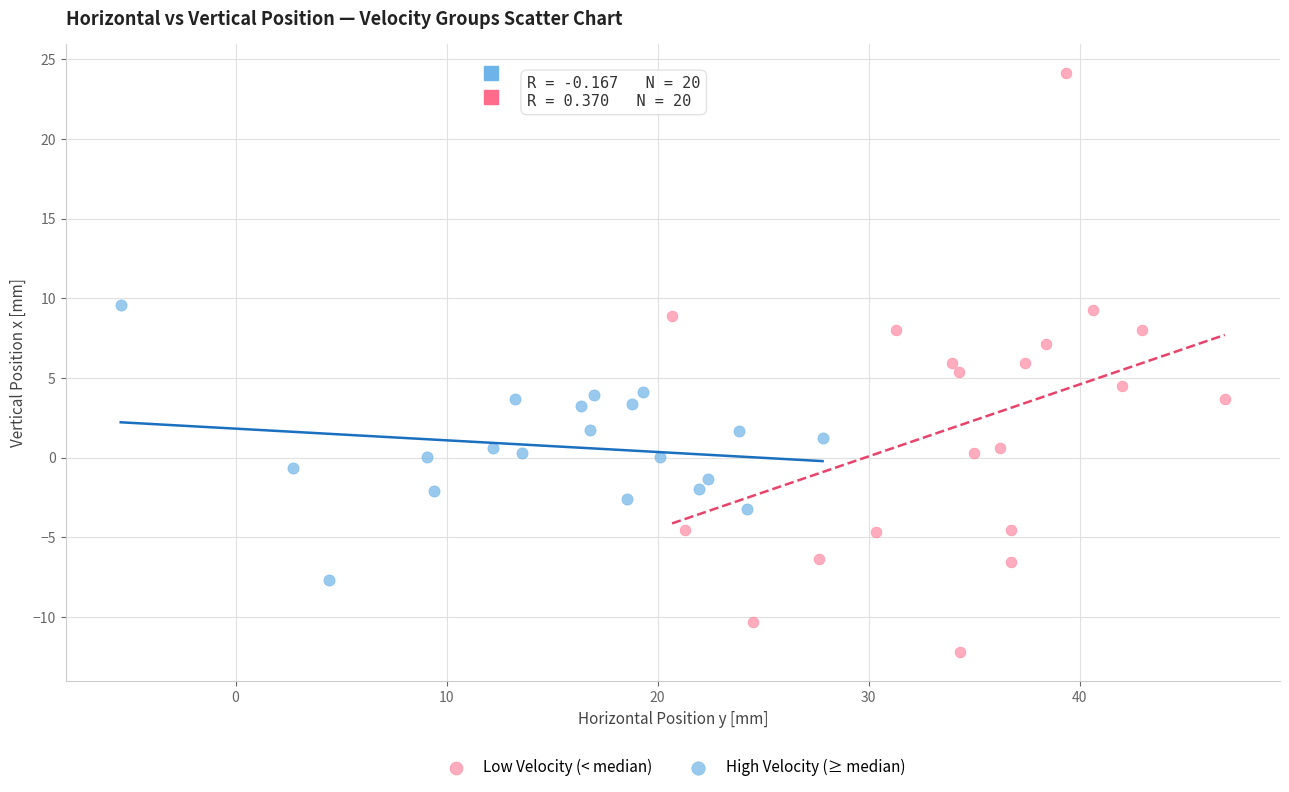

Which series has the widest spread of Y values?

Low Velocity (< median)